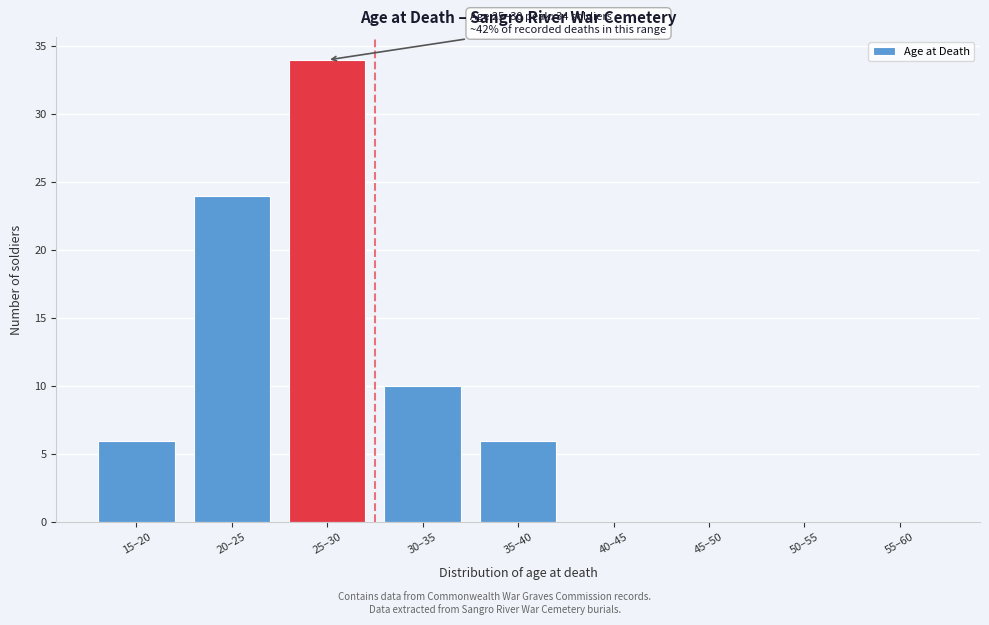

Reading left to right, what are all the values shown in this chart?

15–20=6	20–25=24	25–30=34	30–35=10	35–40=6	40–45=0	45–50=0	50–55=0	55–60=0